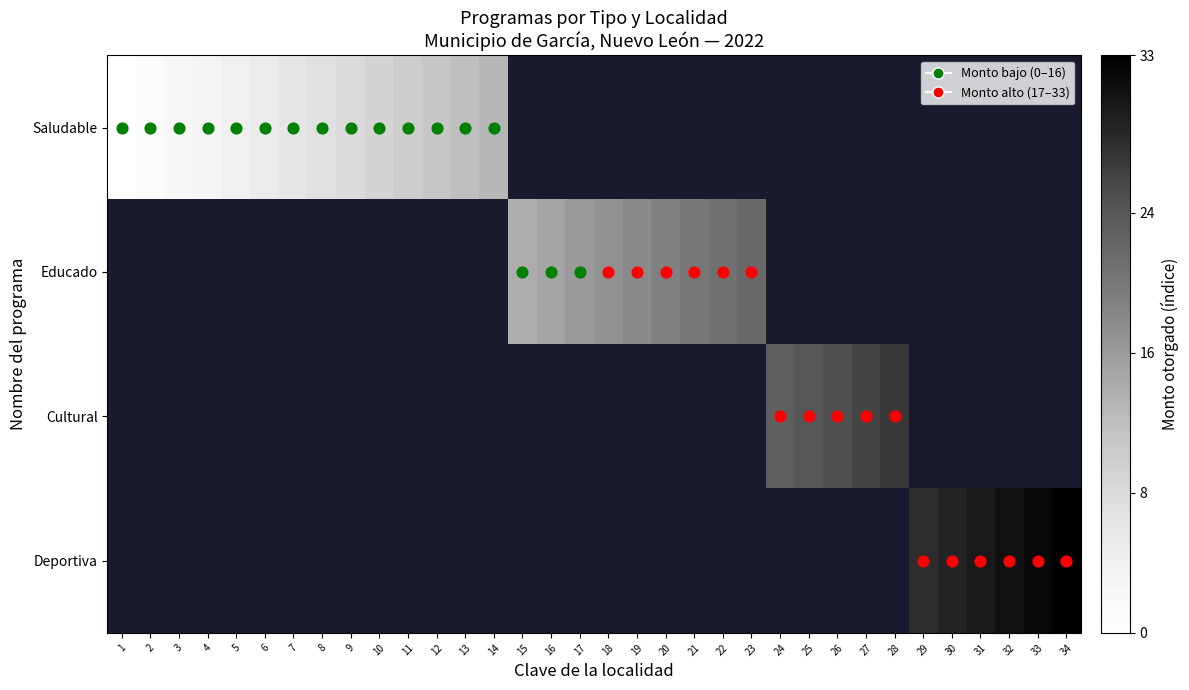

How many positive values does the Deportiva series have?

6